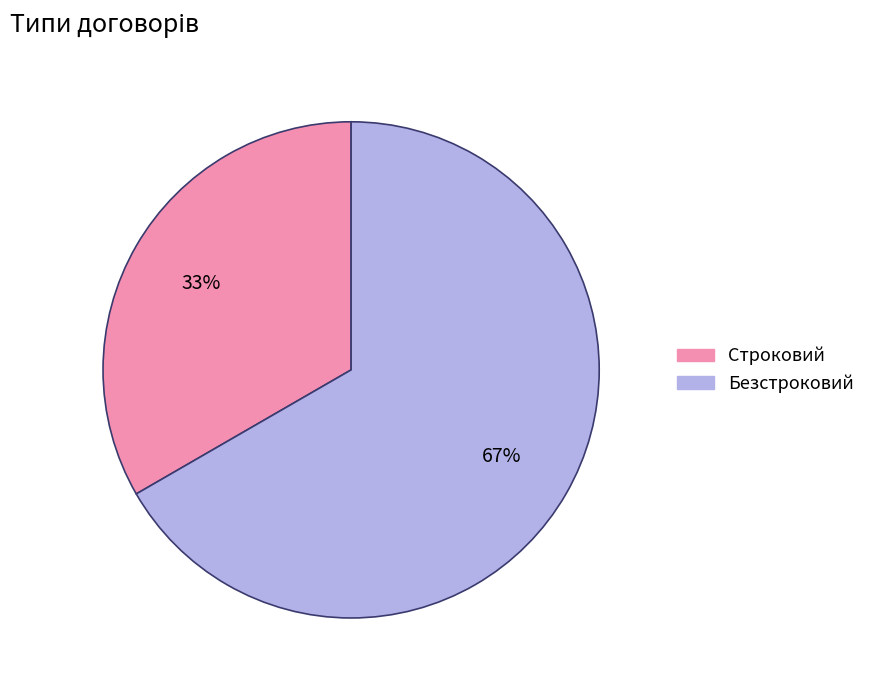

Count the number of slices in the pie.

2